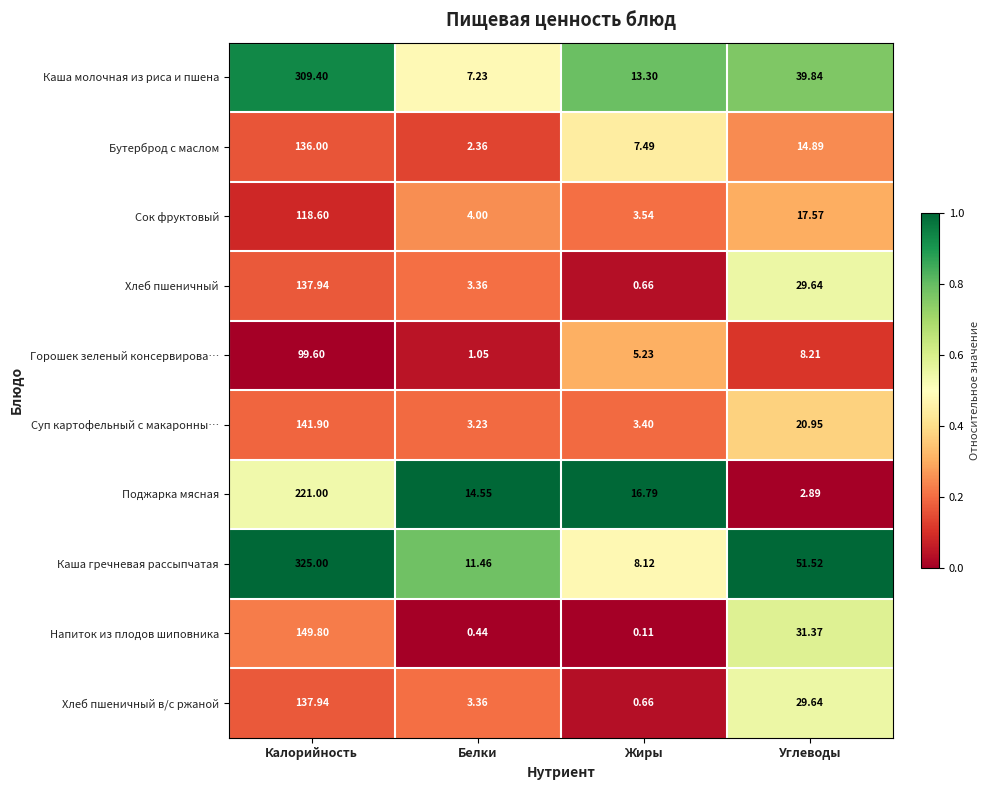

At which label does Каша гречневая рассыпчатая first exceed 51?

Калорийность